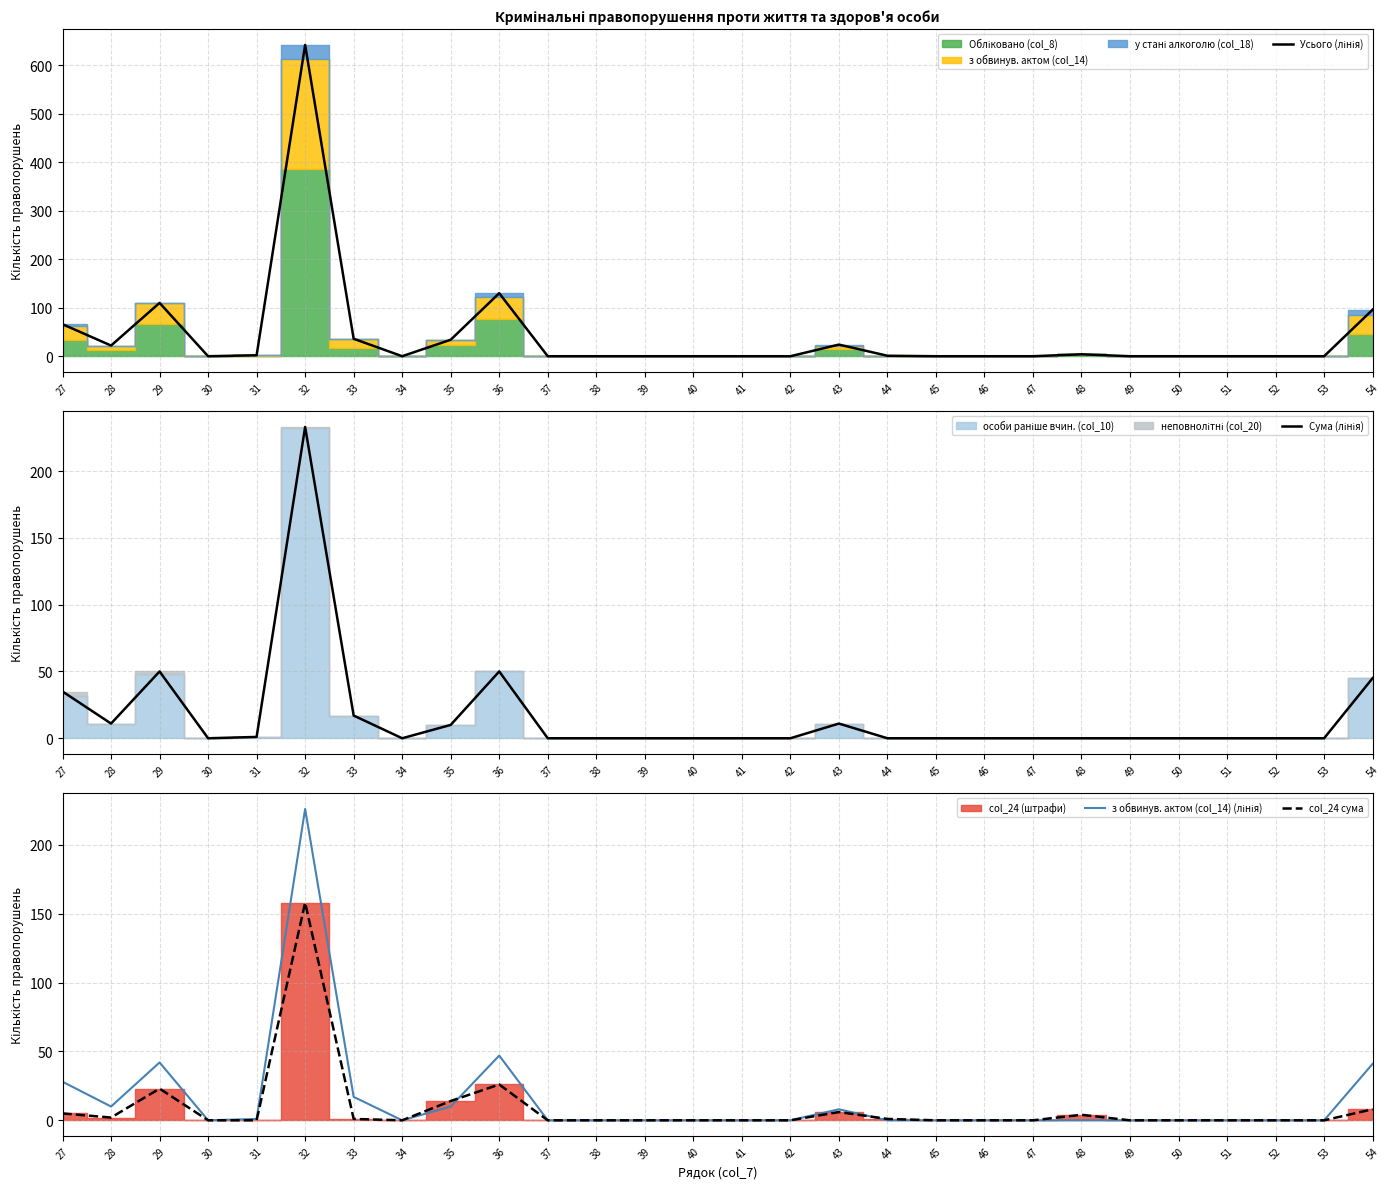

At how many categories does at least one series exceed 523?

1